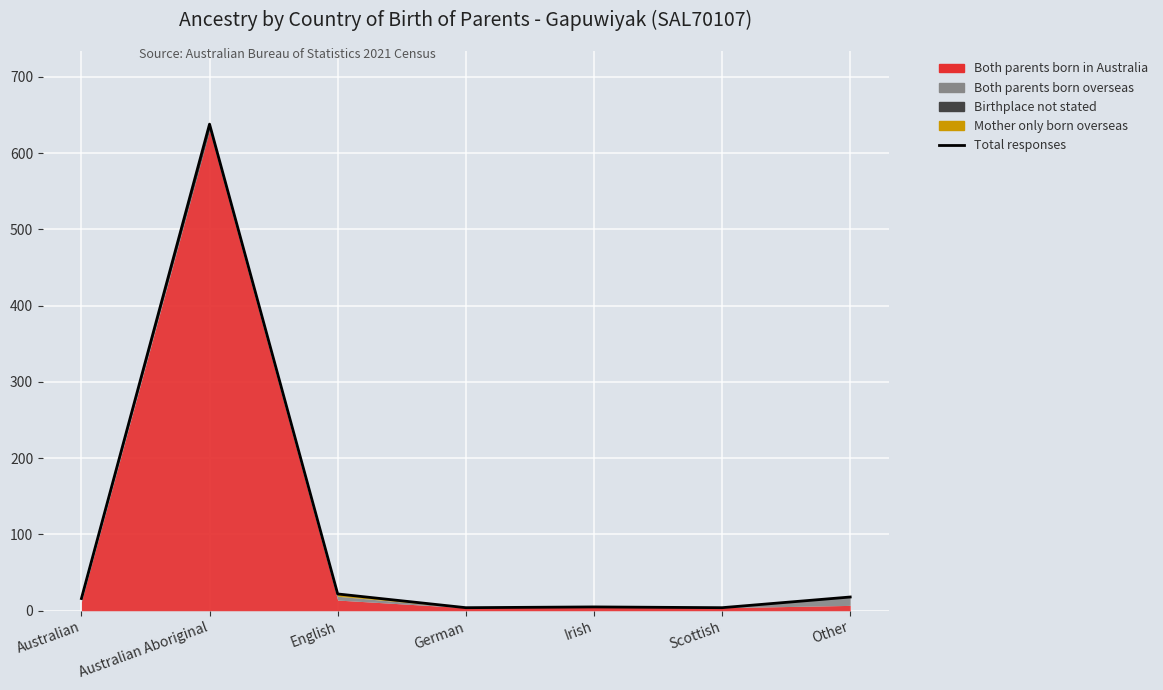

Which label corresponds to the smallest value in the chart?

German